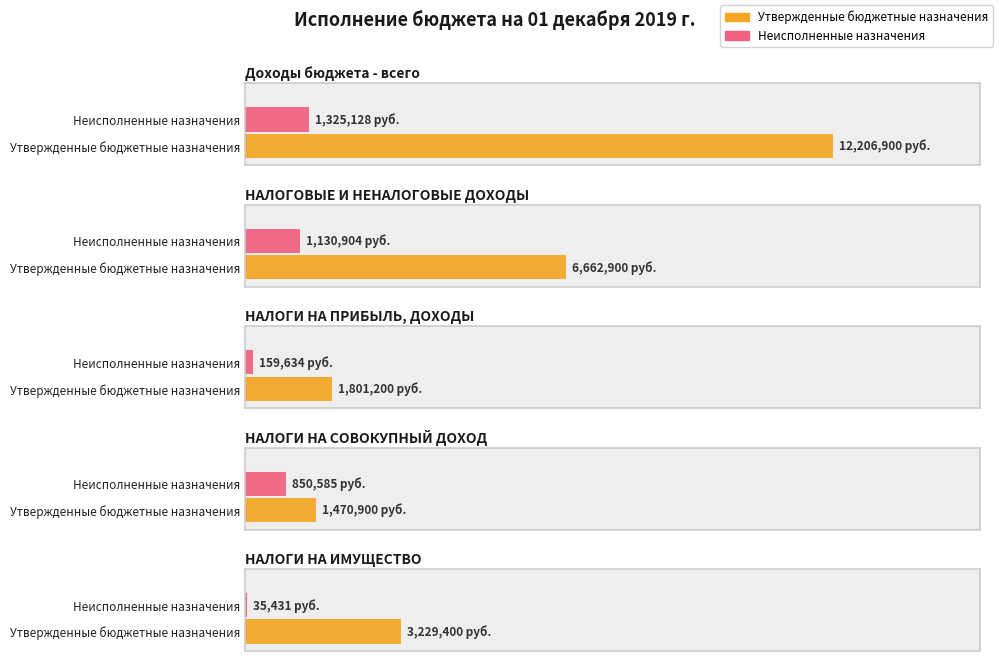

What is the difference between the highest and lowest values at НАЛОГИ НА ПРИБЫЛЬ, ДОХОДЫ?

1641566.3